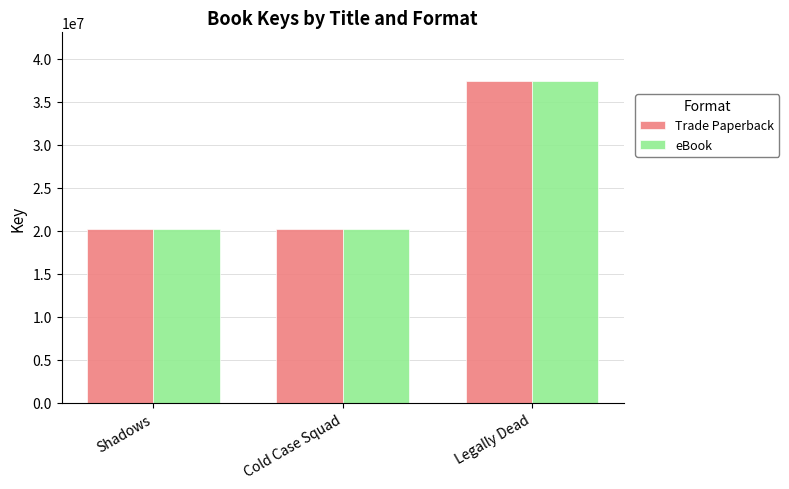

Count the number of categories in the chart.

3